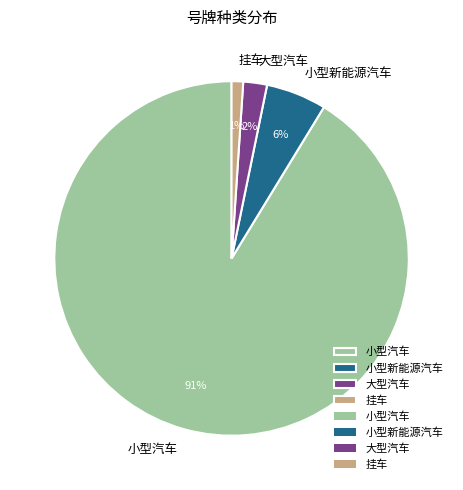

Is there any slice that represents more than half of the pie?

Yes